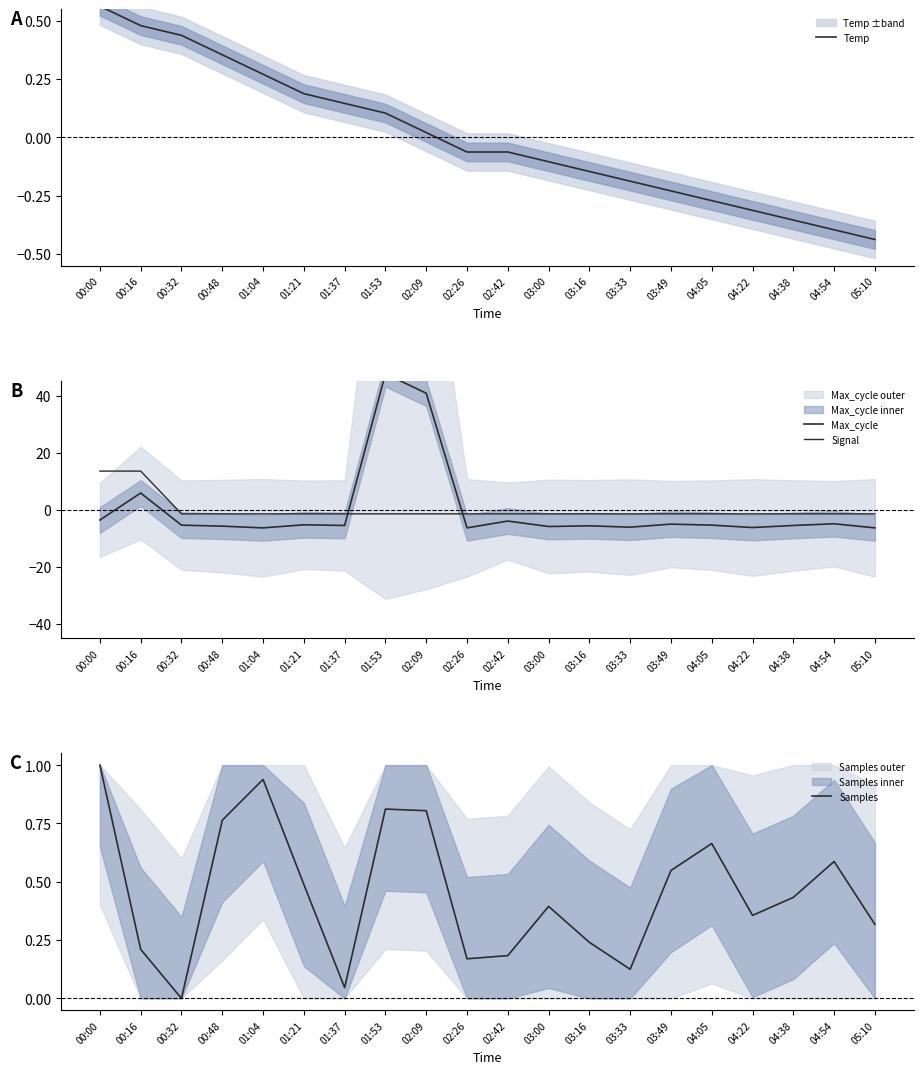

What is the label of the 17th point from the right?

00:48